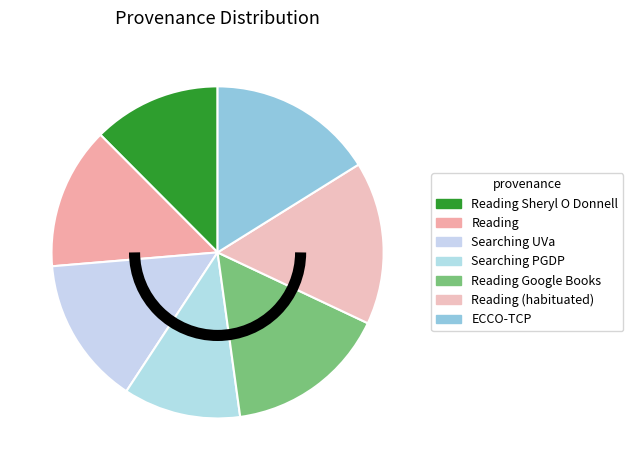

Is there any slice that represents more than half of the pie?

No